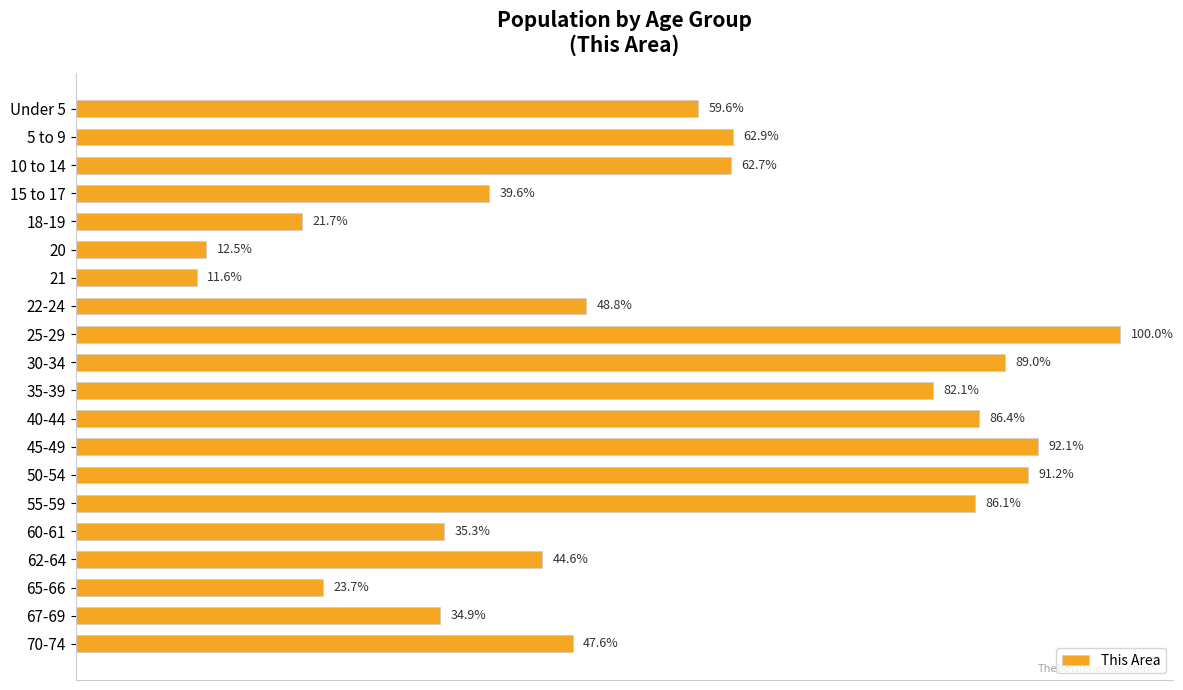

Does the chart contain any negative values?

No